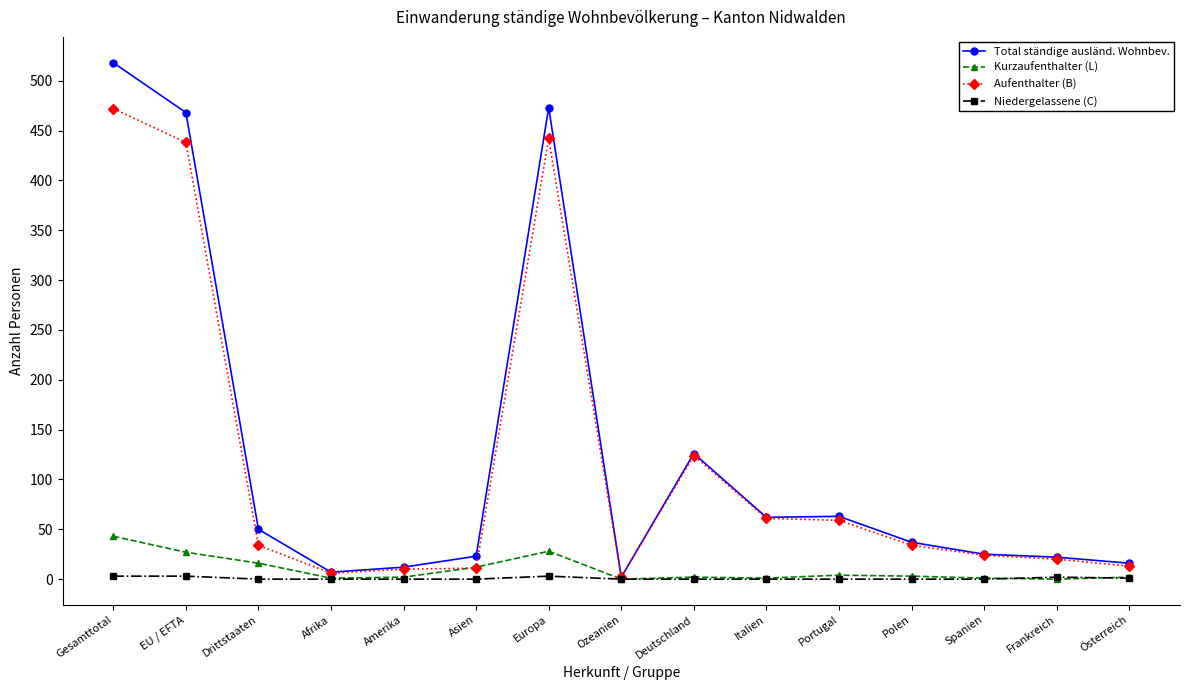

How many data points in Total ständige ausländ. Wohnbev. are less than 37?

7